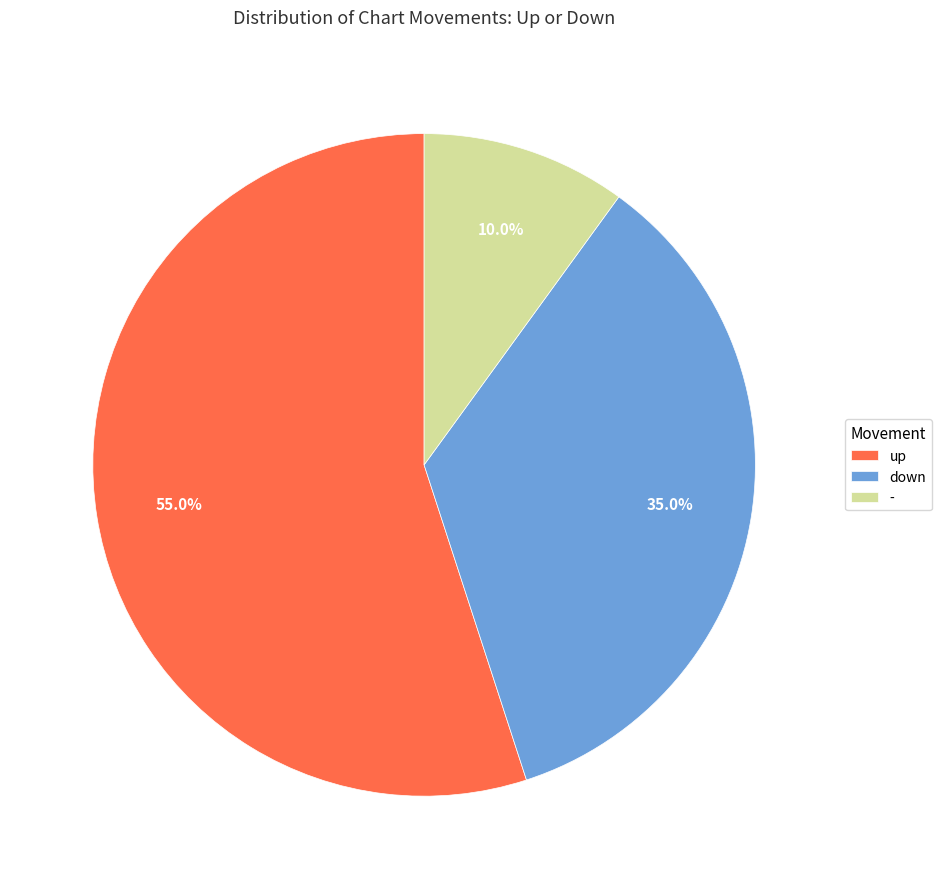

To the nearest percent, what portion does up represent?

55%